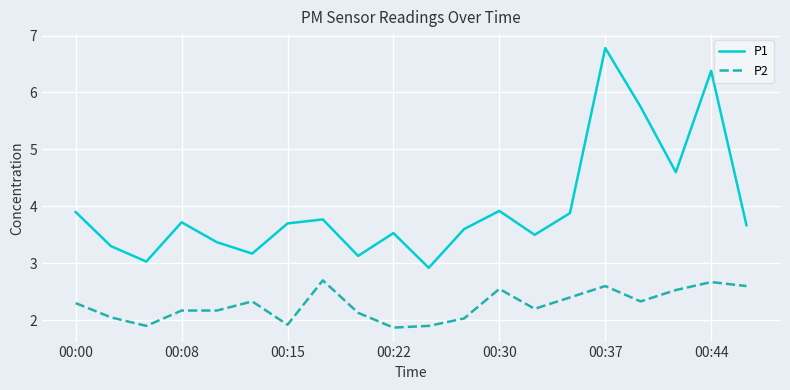

At how many categories does at least one series exceed 6?

2